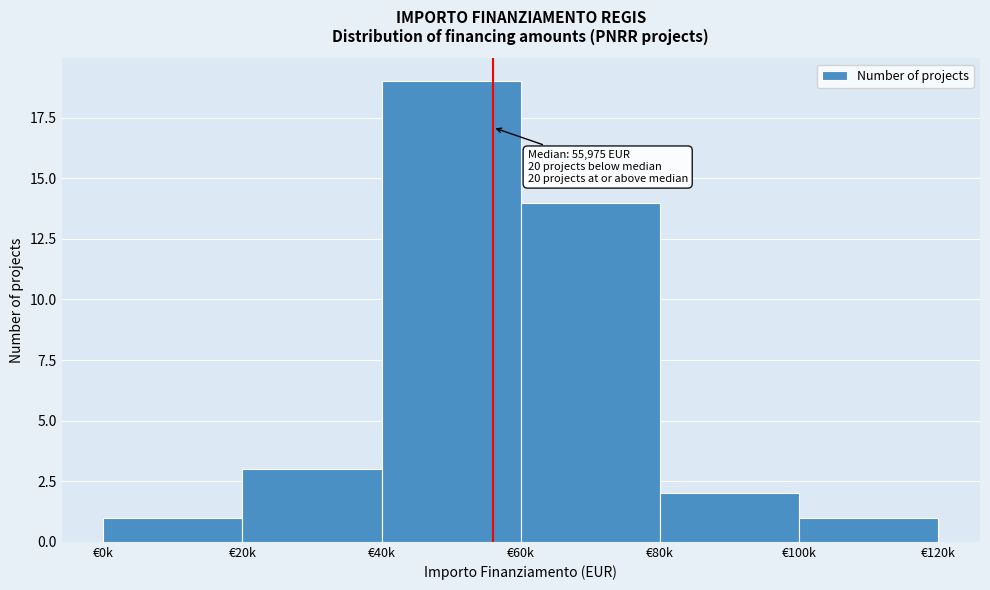

Reading left to right, what are all the values shown in this chart?

€0k=1	€20k=3	€40k=19	€60k=14	€80k=2	€100k=1